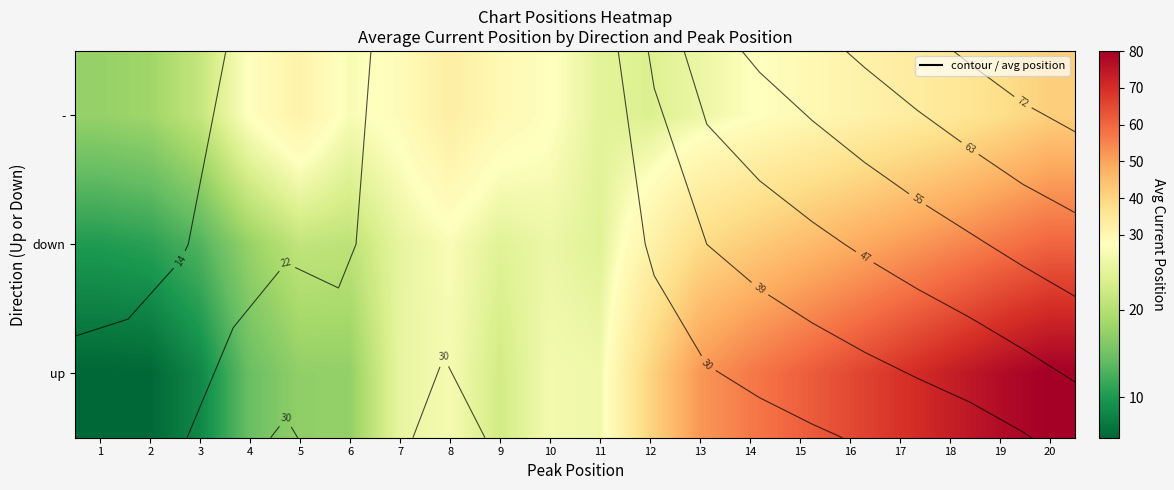

List the labels in order of - value, smallest first.

1, 2, 3, 12, 11, 13, 6, 14, 4, 10, 7, 15, 9, 16, 5, 8, 17, 18, 19, 20